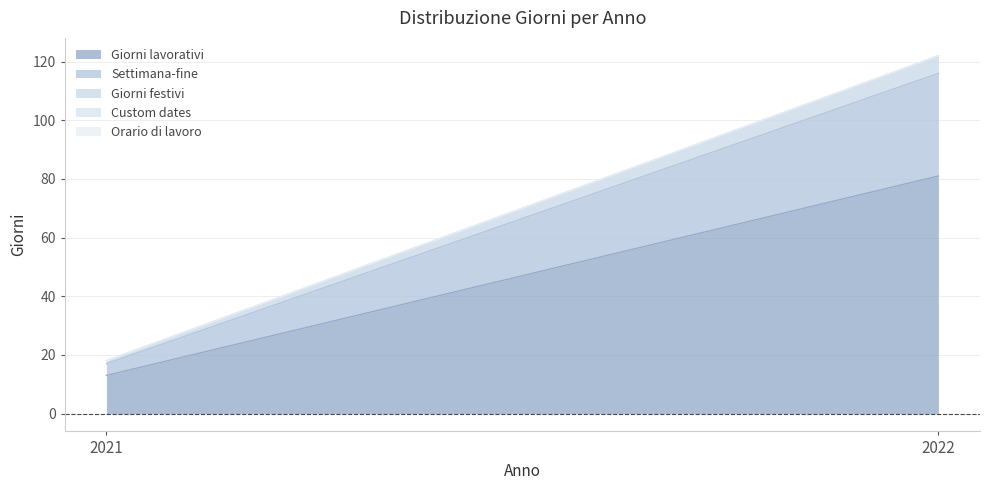

Does the chart have visible grid lines?

Yes